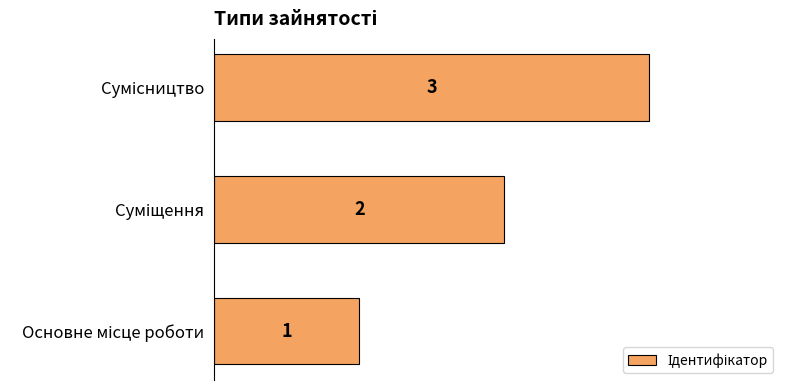

How many values are below 2?

1